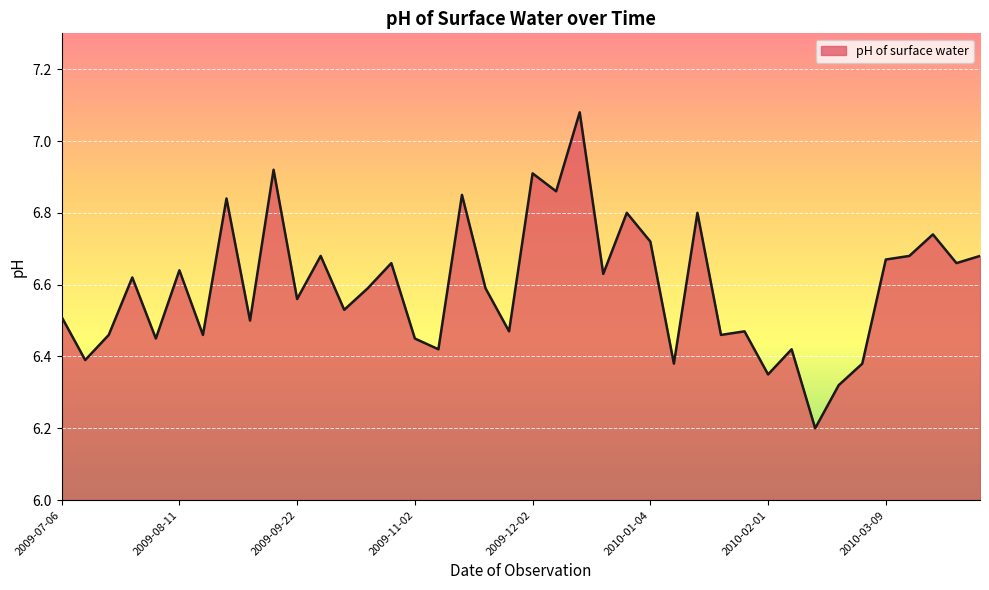

Does the chart display data point markers on the line(s)?

No